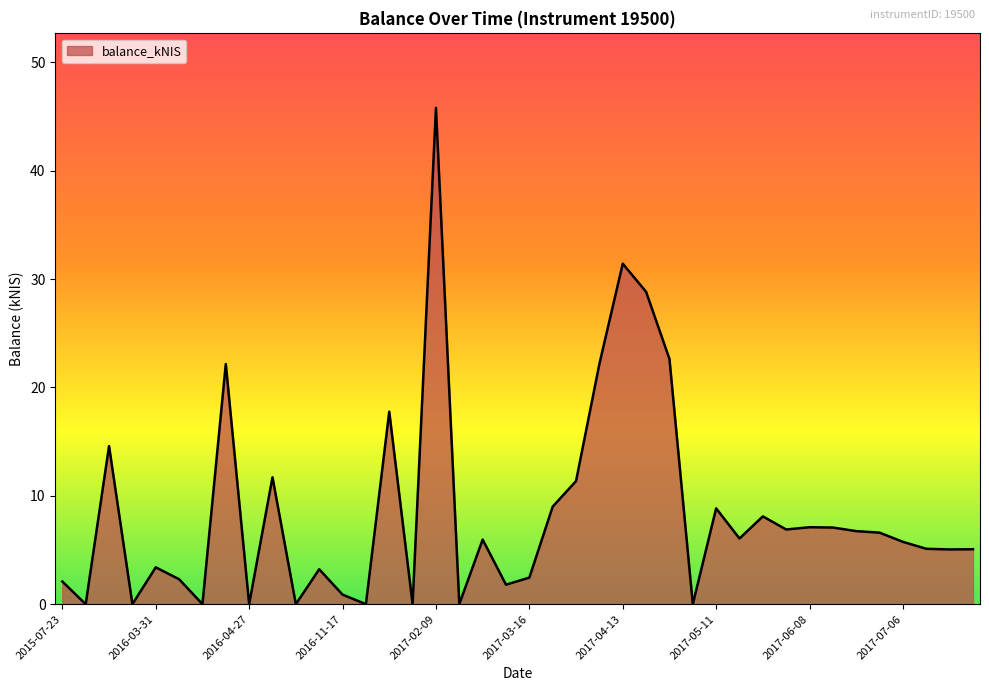

What is the difference between the maximum and minimum values?

45.8